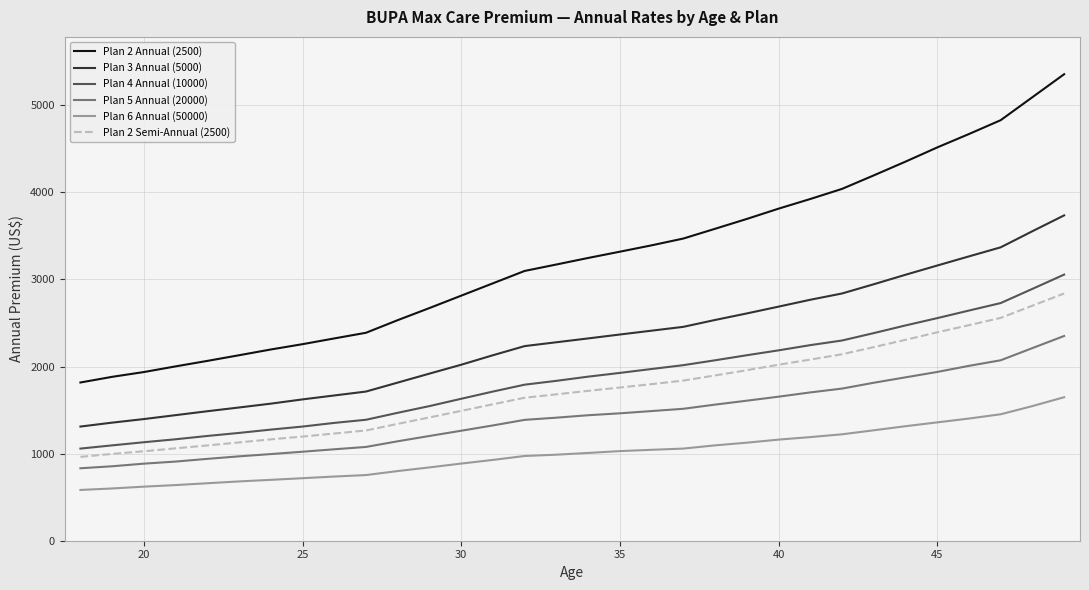

Is this an area chart (filled region under the line)?

No